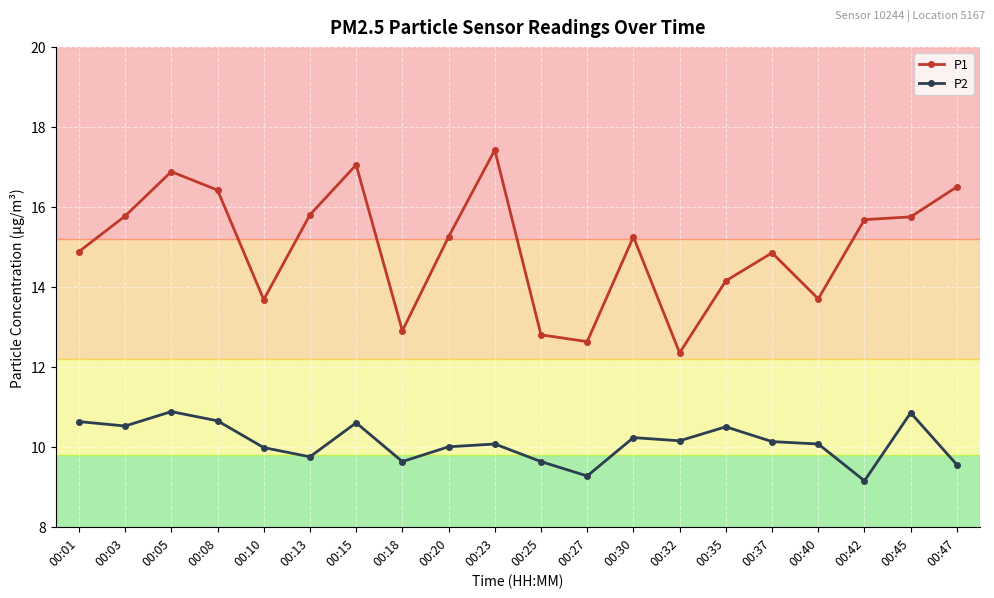

At 00:45, list the series in order from smallest to largest.

P2, P1